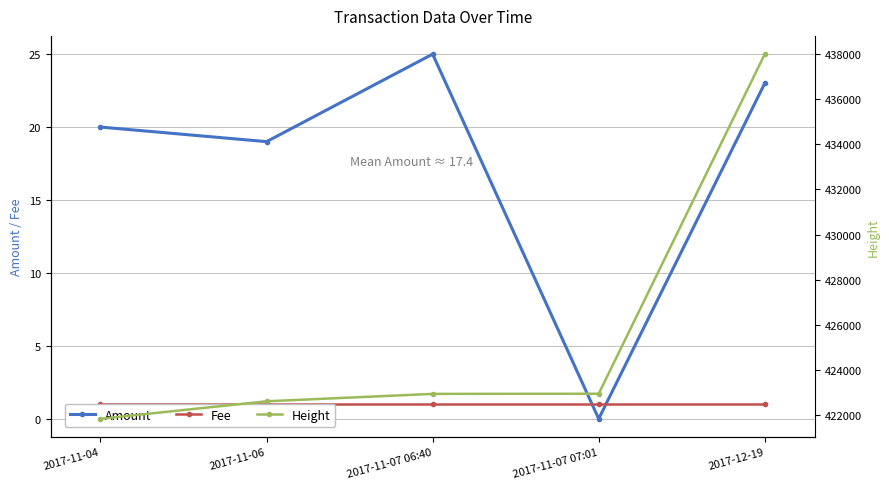

Where is Fee nearest to the value 1?

2017-11-04